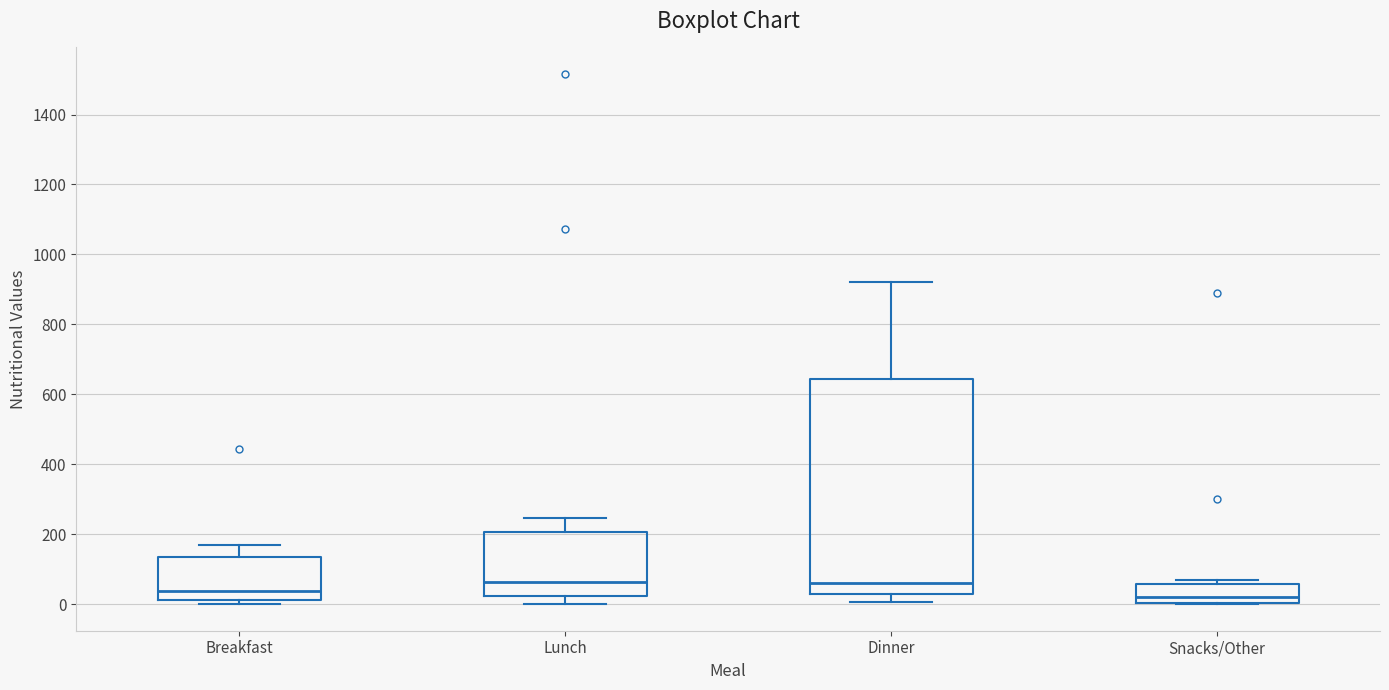

Comparing the boxes themselves (not the whiskers), which one is the tallest?

Dinner